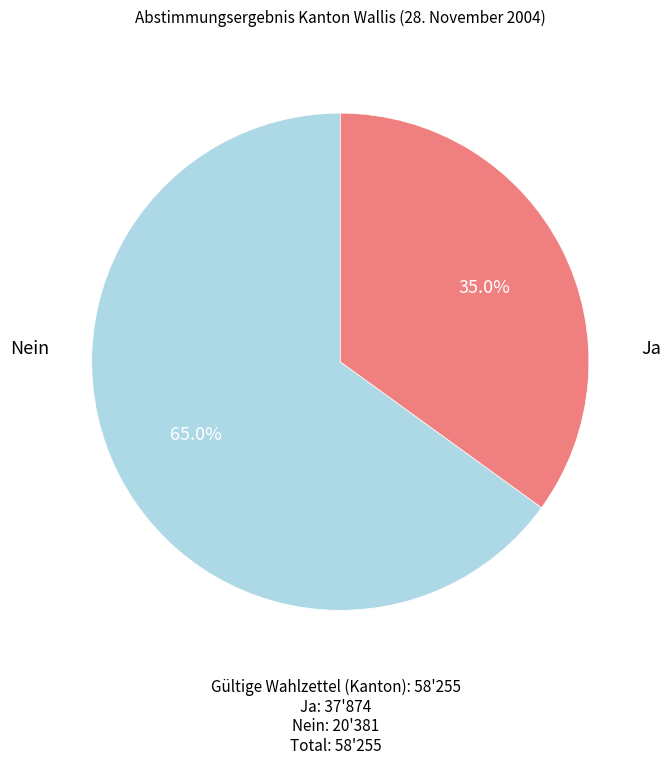

How many segments does this pie chart have?

2